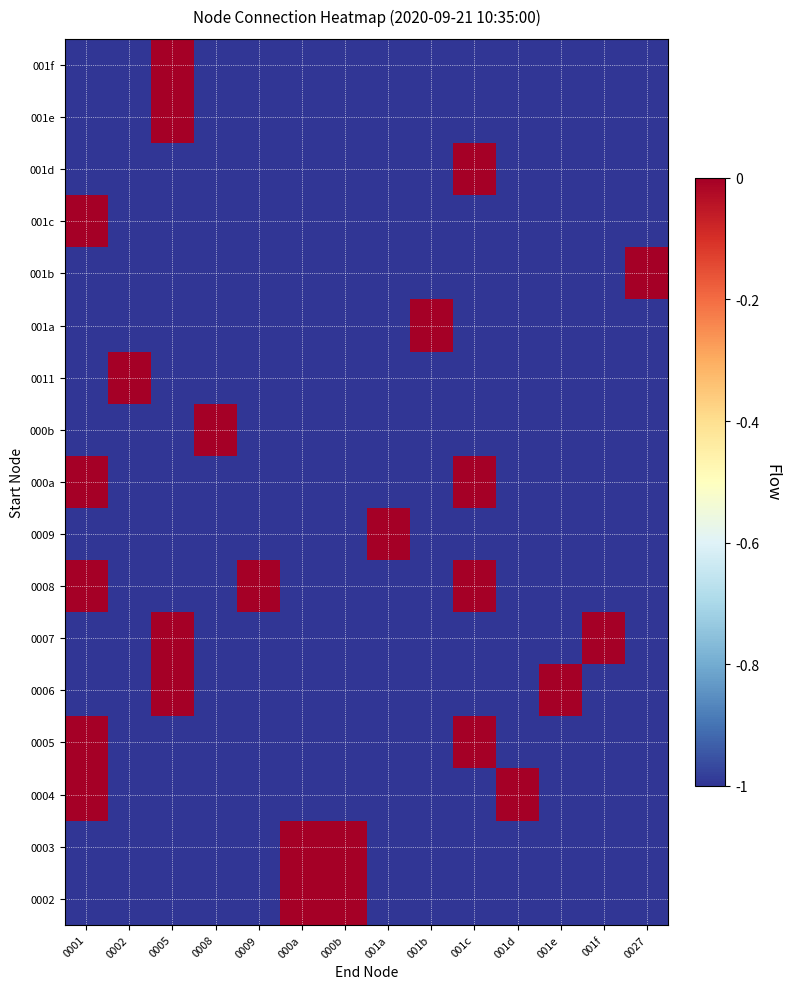

Between 001a and 001d, which series saw the biggest shift?

0004